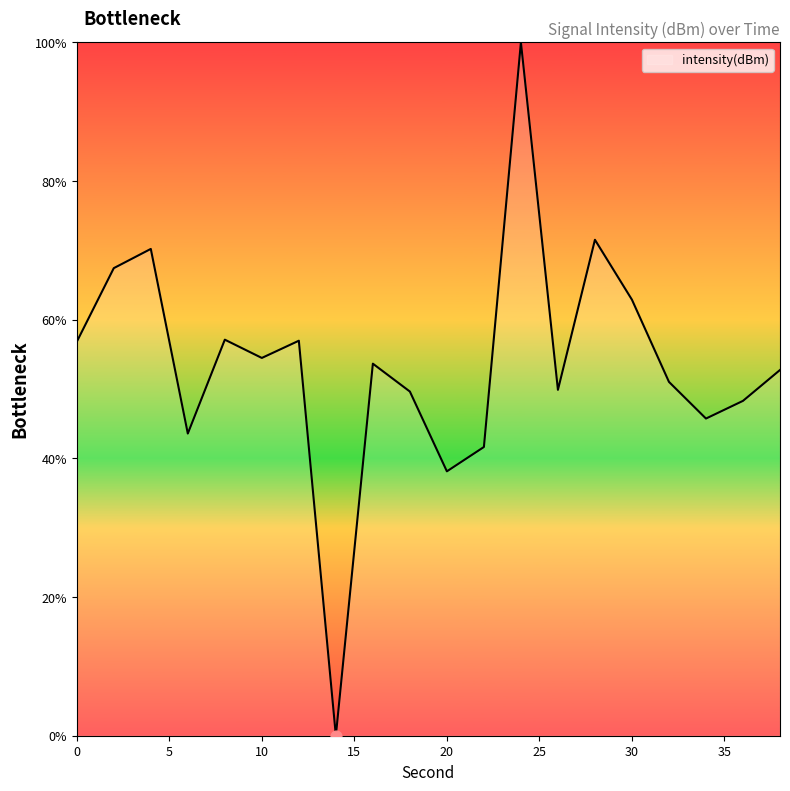

What is the greatest value displayed?

100.0